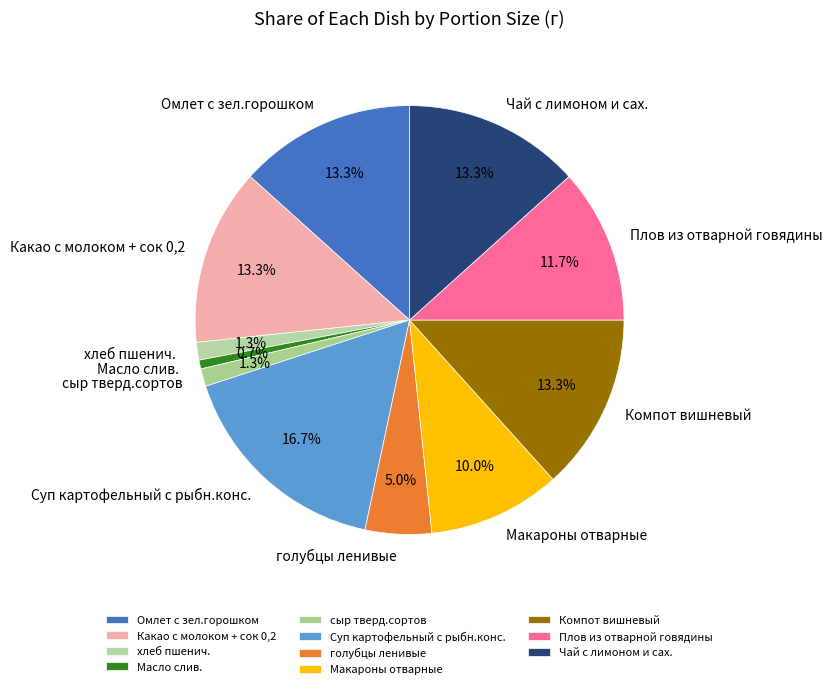

What is the largest slice in the pie chart?

Суп картофельный с рыбн.конс.